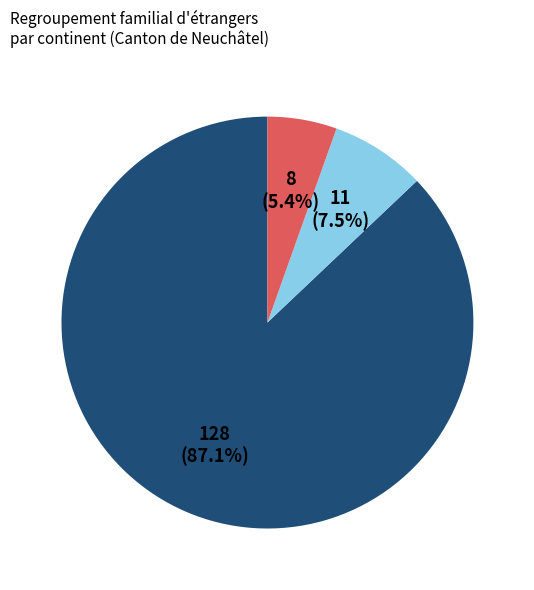

Does any single category account for the majority?

Yes